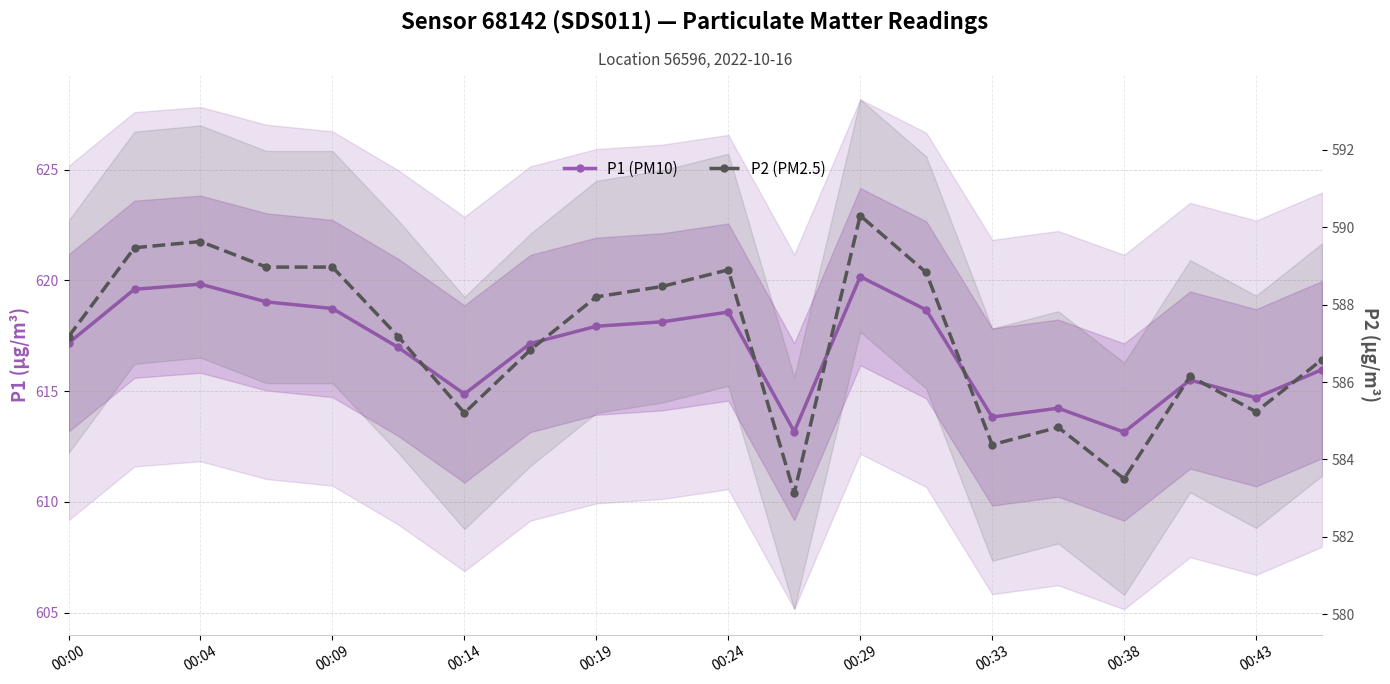

At how many categories does at least one series exceed 612?

20